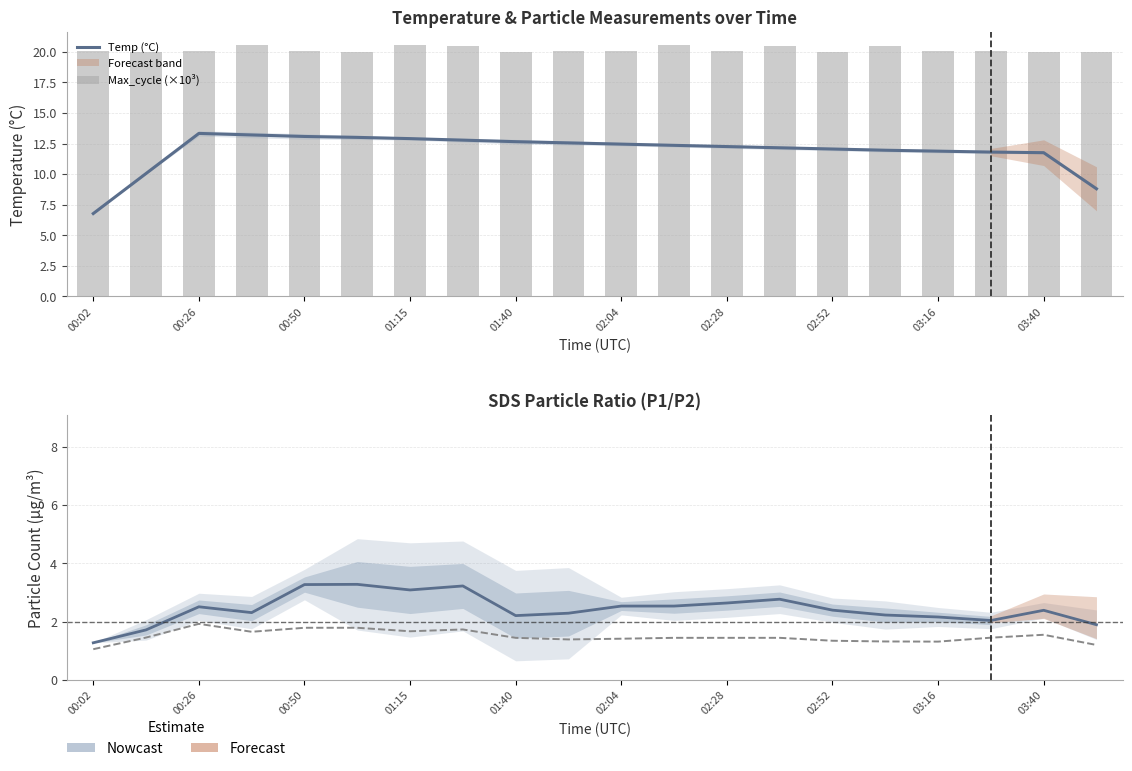

What is the average value of the Max_cycle (×10³) series?

20.2